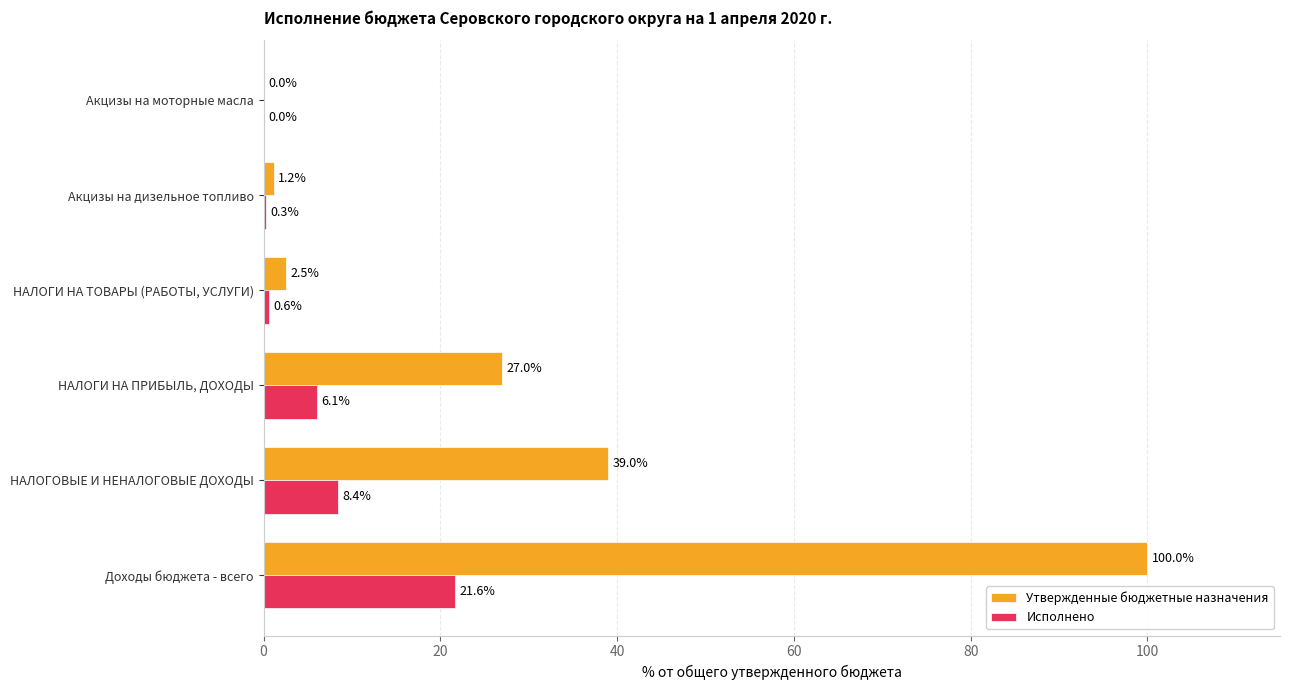

How many values in the Утвержденные бюджетные назначения series exceed 26?

3